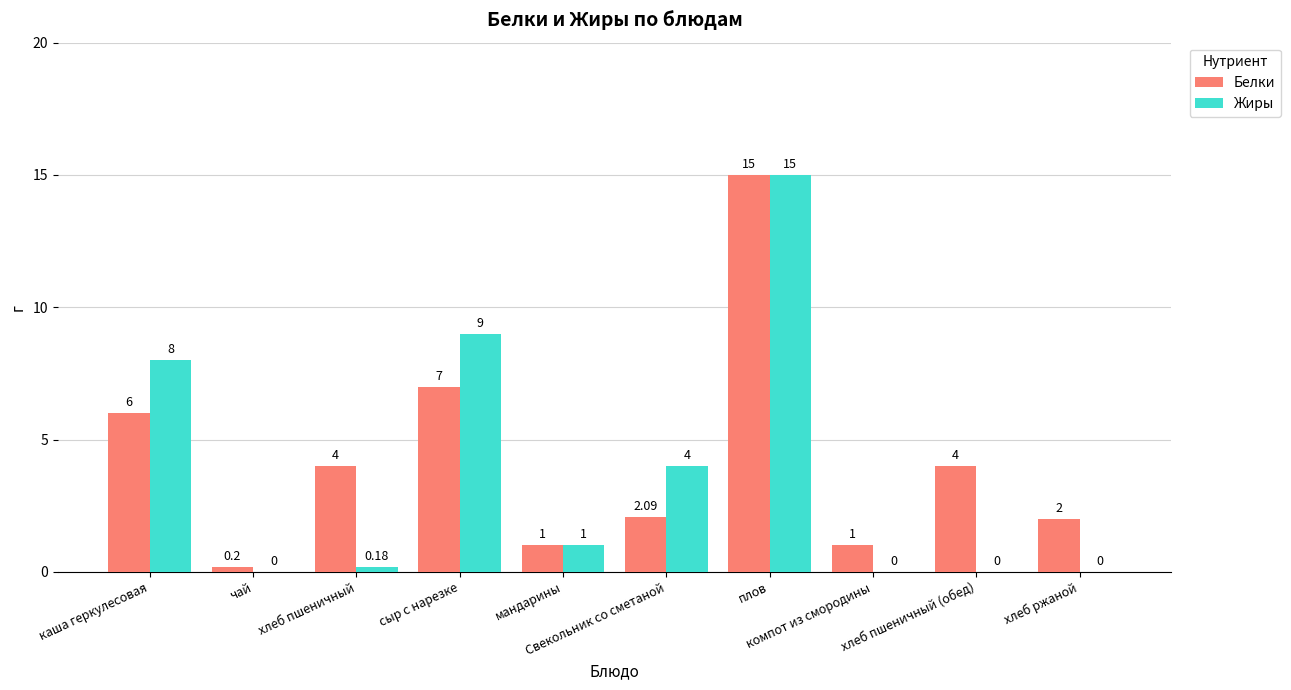

Which series has the largest total across all categories?

Белки